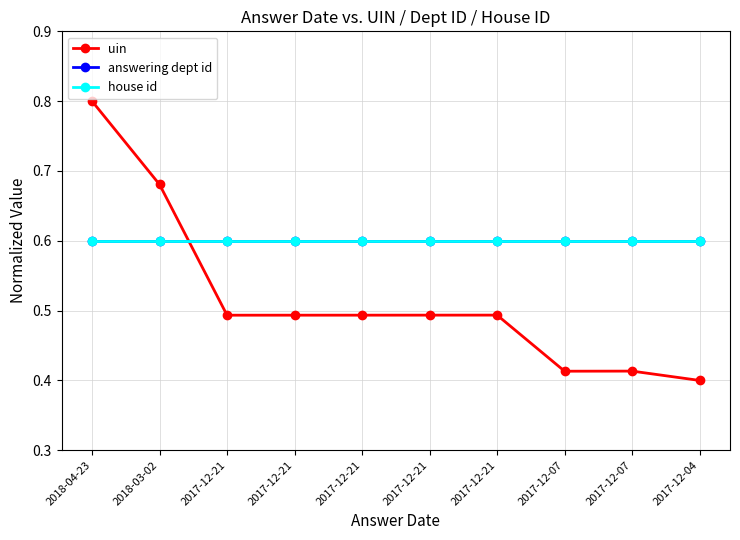

True or false: answering dept id has a value of 0.3 at 2018-04-23.

False